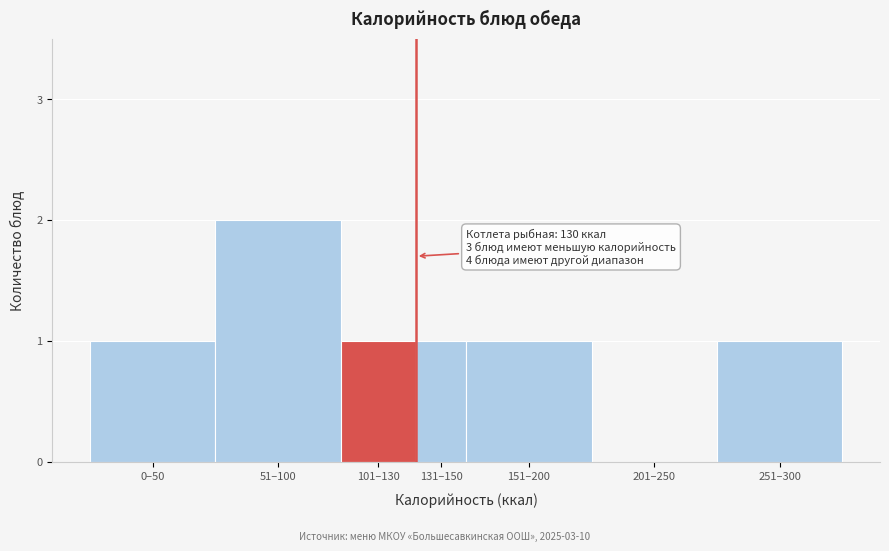

Reading left to right, what are all the values shown in this chart?

0–50=1	51–100=2	101–130=1	131–150=1	151–200=1	201–250=0	251–300=1